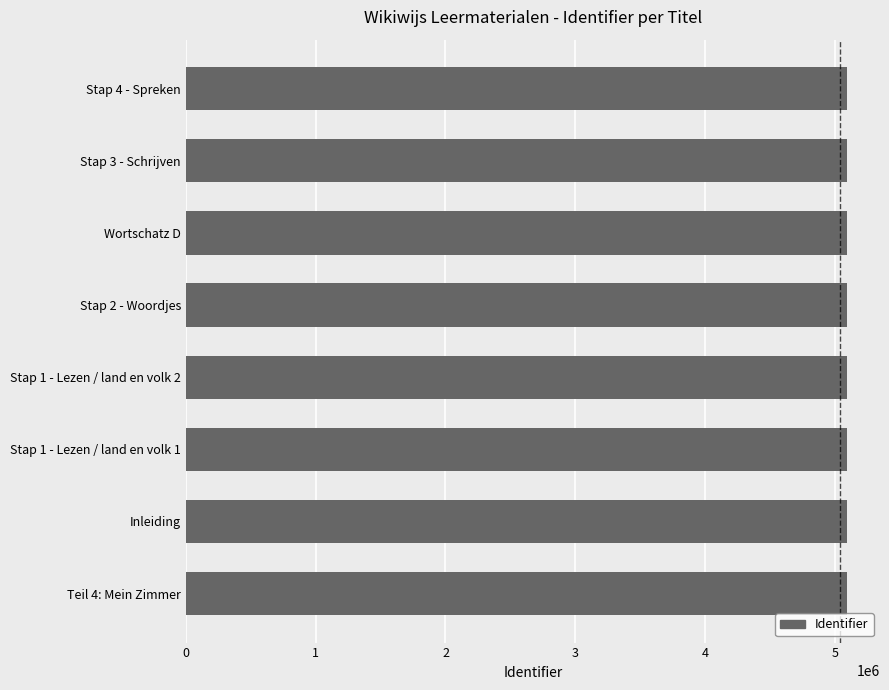

What is the average value?

5090935